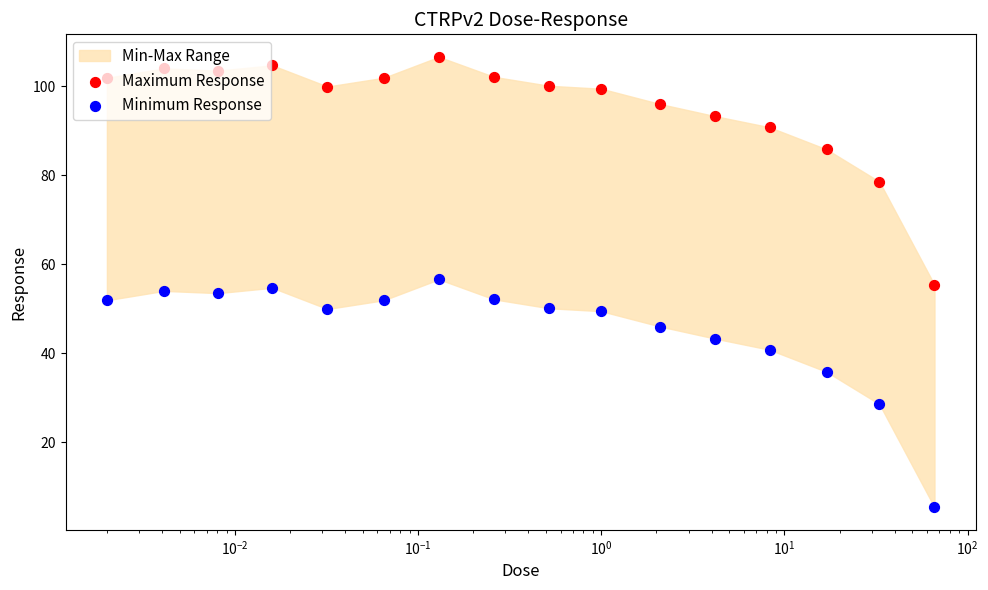

Which series reaches the maximum Y coordinate?

Maximum Response